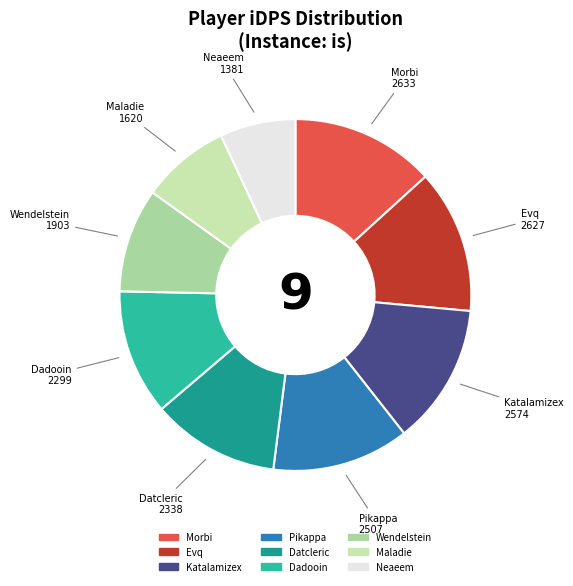

Does Wendelstein represent more than half of the total?

No